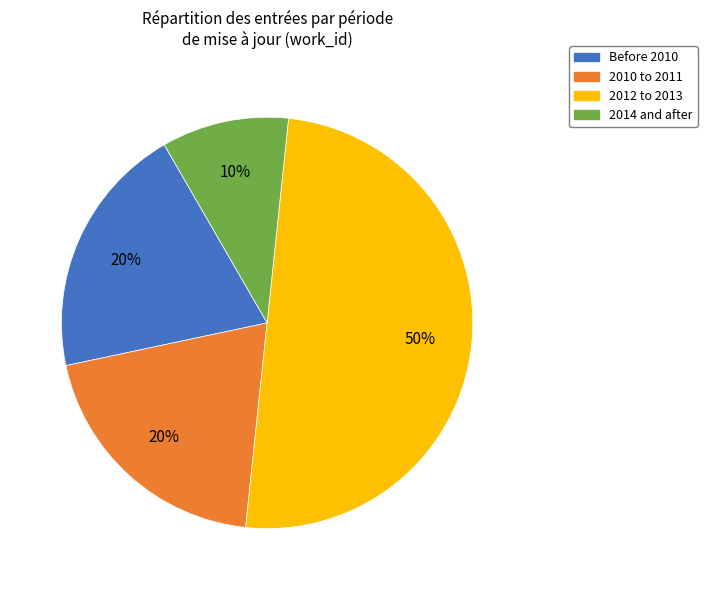

To the nearest percent, what is the average slice percentage?

25%